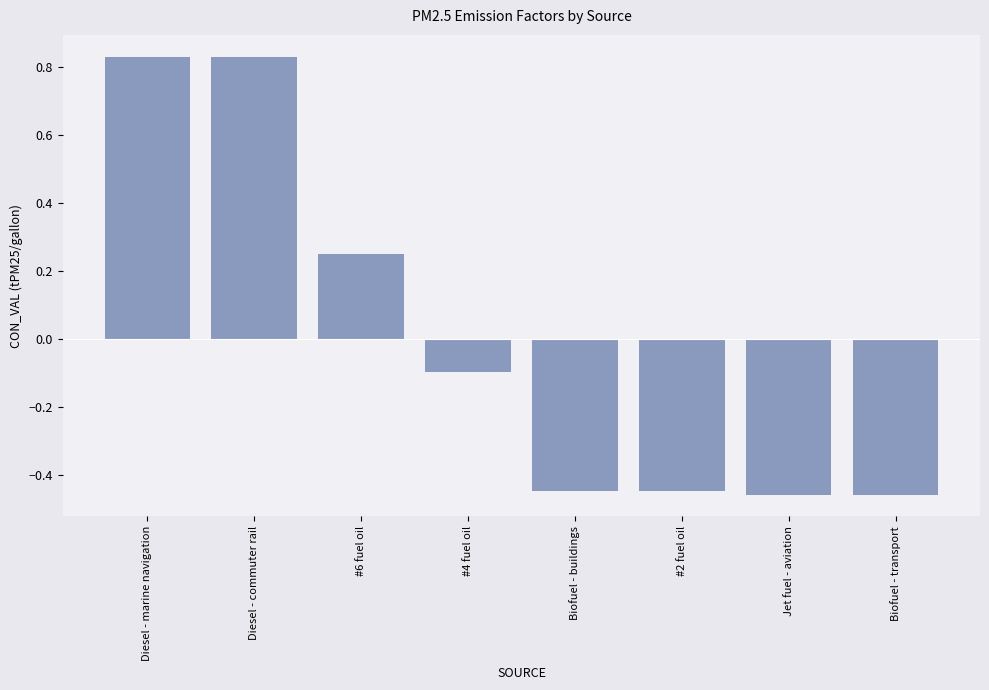

Is it true that the value at #2 fuel oil is -0.1?

False